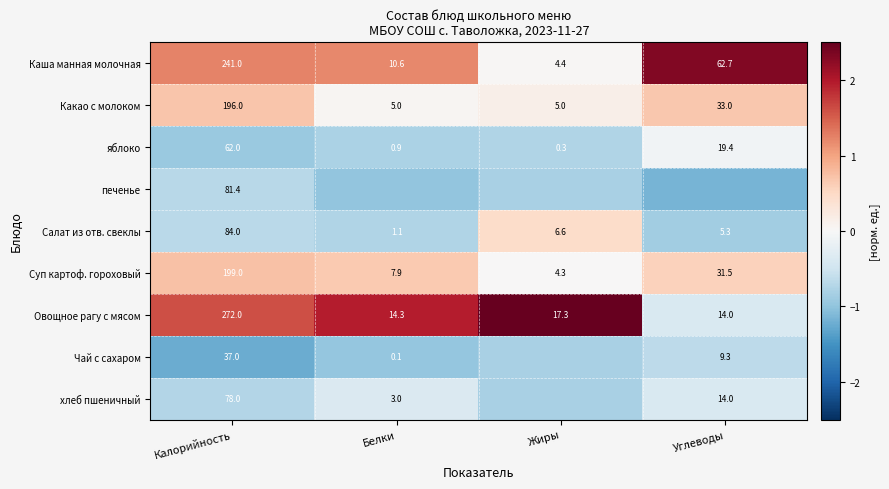

At Калорийность, list the series in order from smallest to largest.

Чай с сахаром, яблоко, хлеб пшеничный, печенье, Салат из отв. свеклы, Какао с молоком, Суп картоф. гороховый, Каша манная молочная, Овощное рагу с мясом